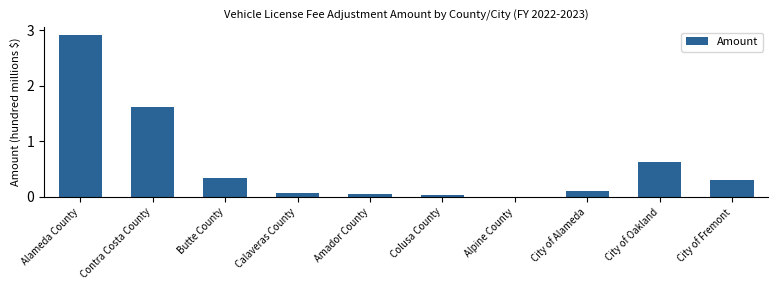

True or false: the data shows 0.1 at City of Alameda.

True